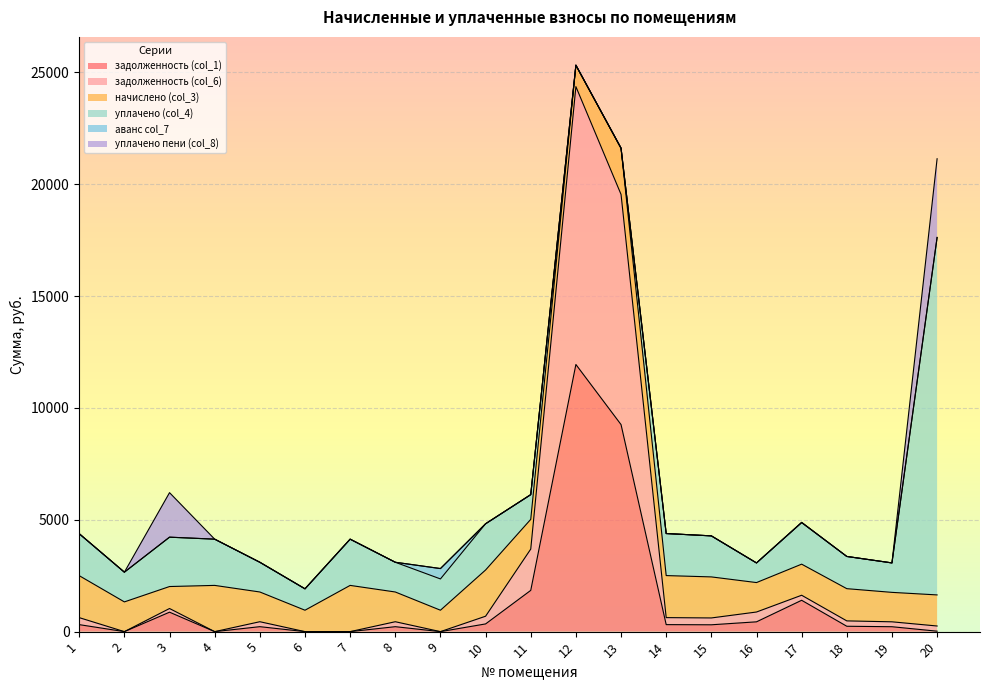

What is the value of the задолженность (col_1) point at the 11th from the left?

1844.4